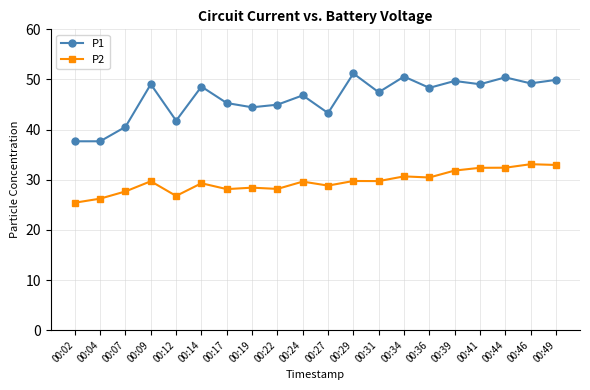

How many data points in P1 are above 48?

10